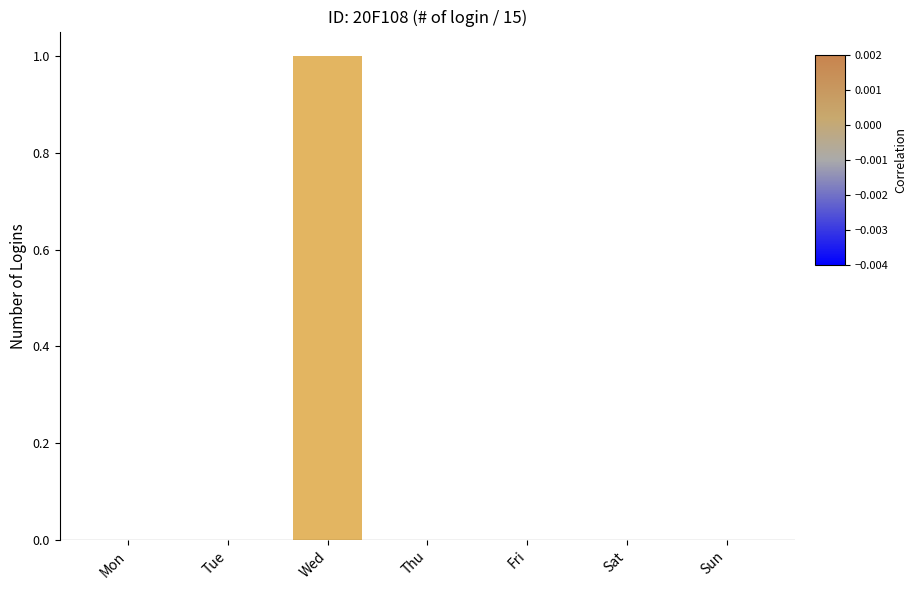

Which category has the highest value across all series?

Wed